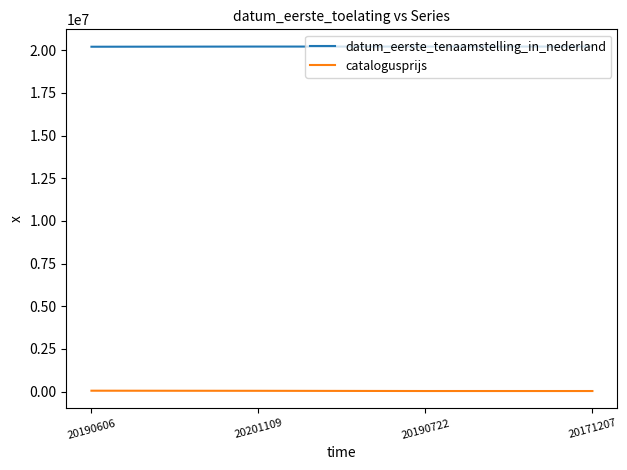

What is the approximate value of datum_eerste_tenaamstelling_in_nederland at 20190606, to the nearest 10?

20211030